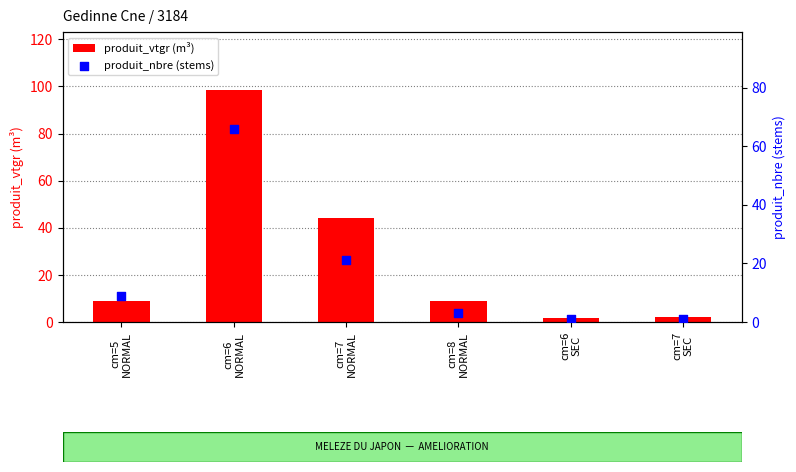

Which series has the largest total across all categories?

produit_vtgr (m³)